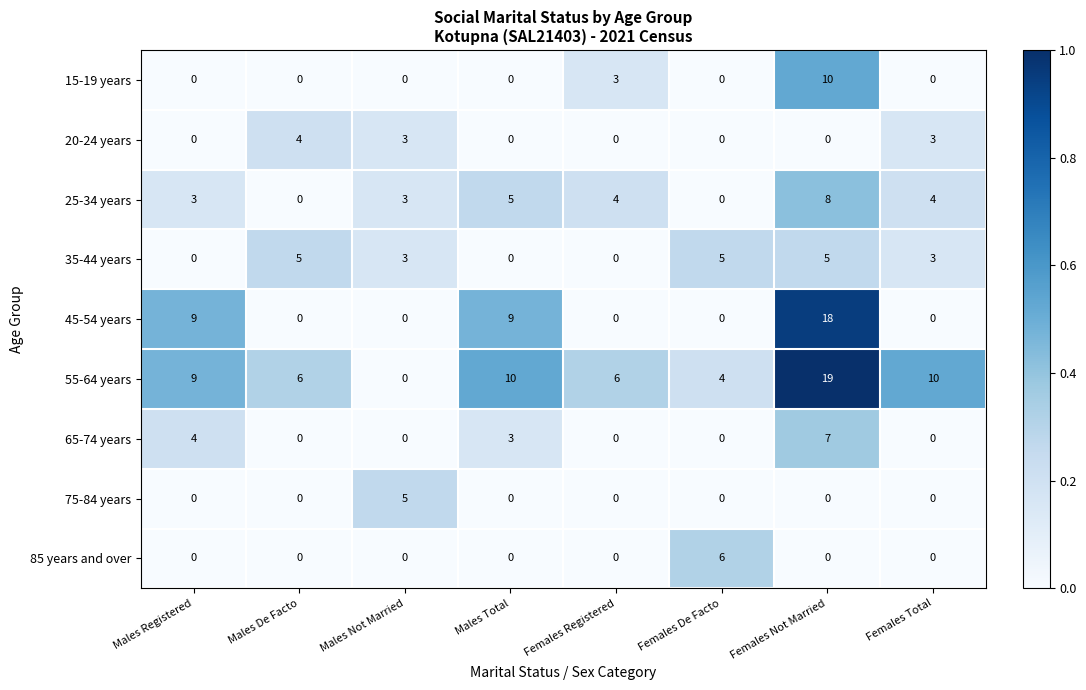

Is the value of 85 years and over at Females Total greater than the value of 20-24 years at Females Total?

No